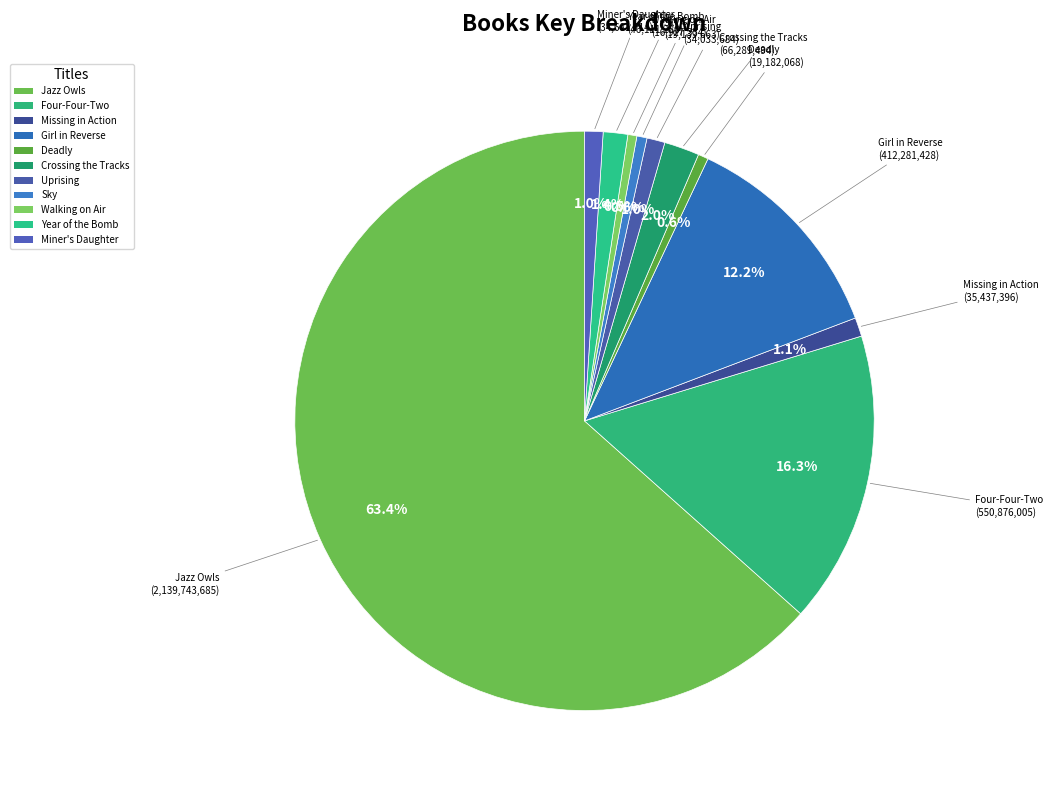

How many slices are in this pie chart?

11